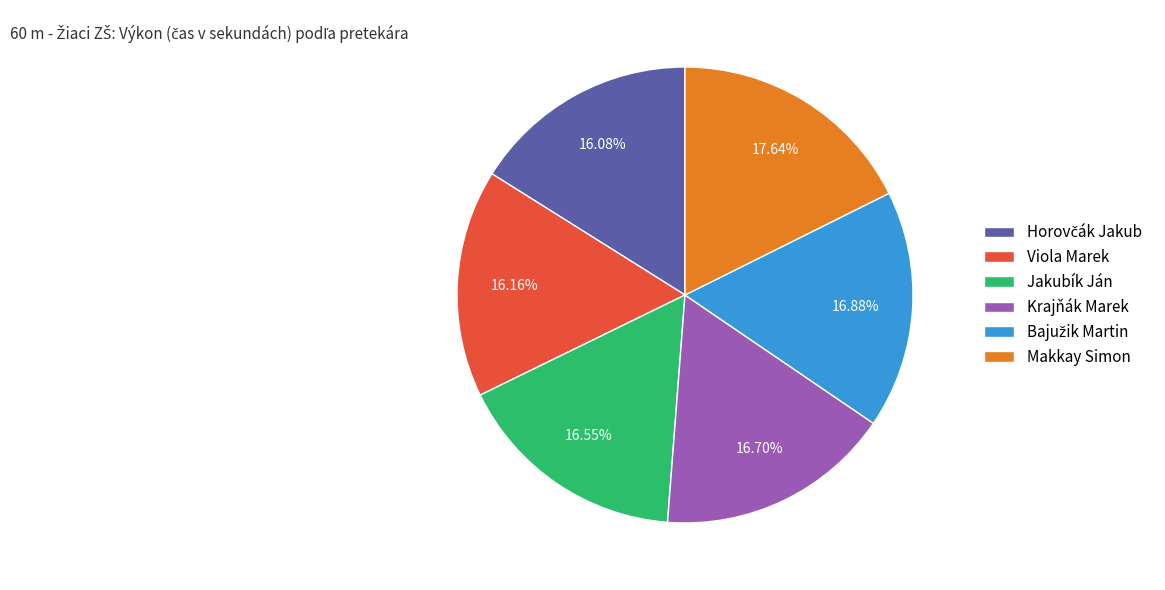

How many slices are in this pie chart?

6